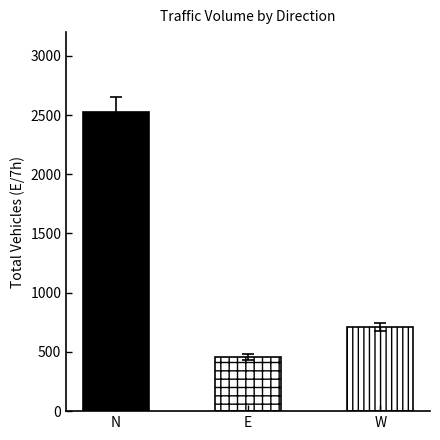

List the labels in order of value, largest first.

N, W, E